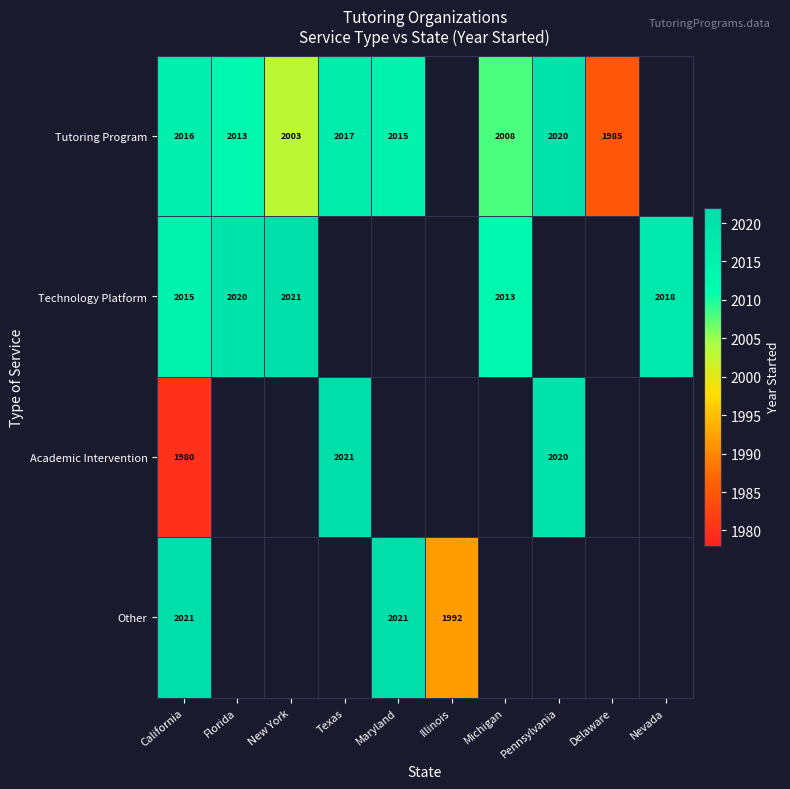

The Tutoring Program series shows 2015 at Maryland. True or false?

True